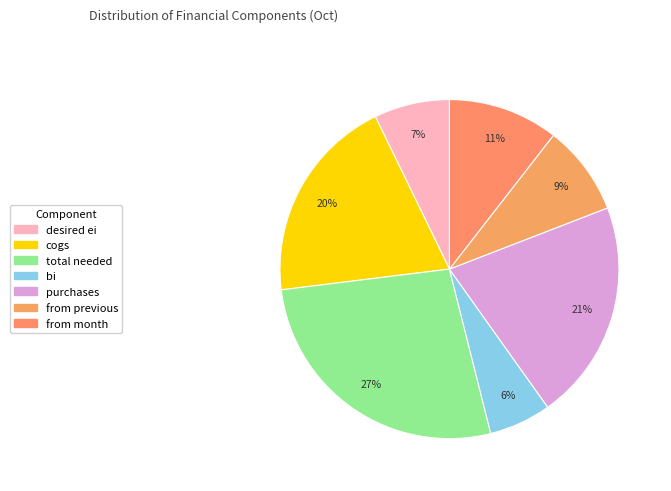

True or false: purchases accounts for 21% of the total.

True